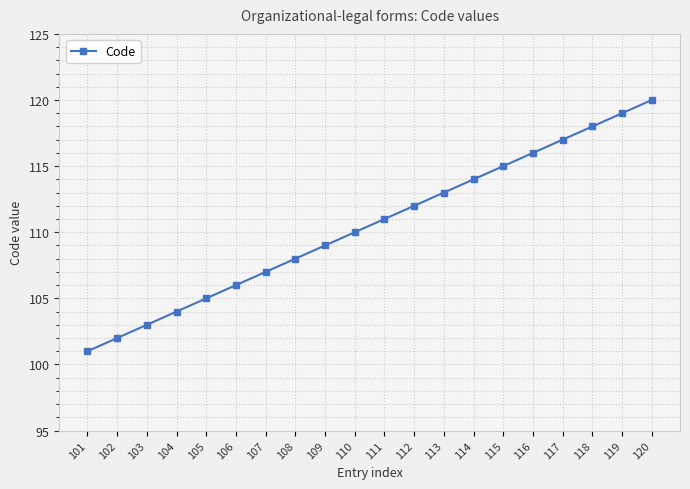

What is the value of the 14th point from the left?

114